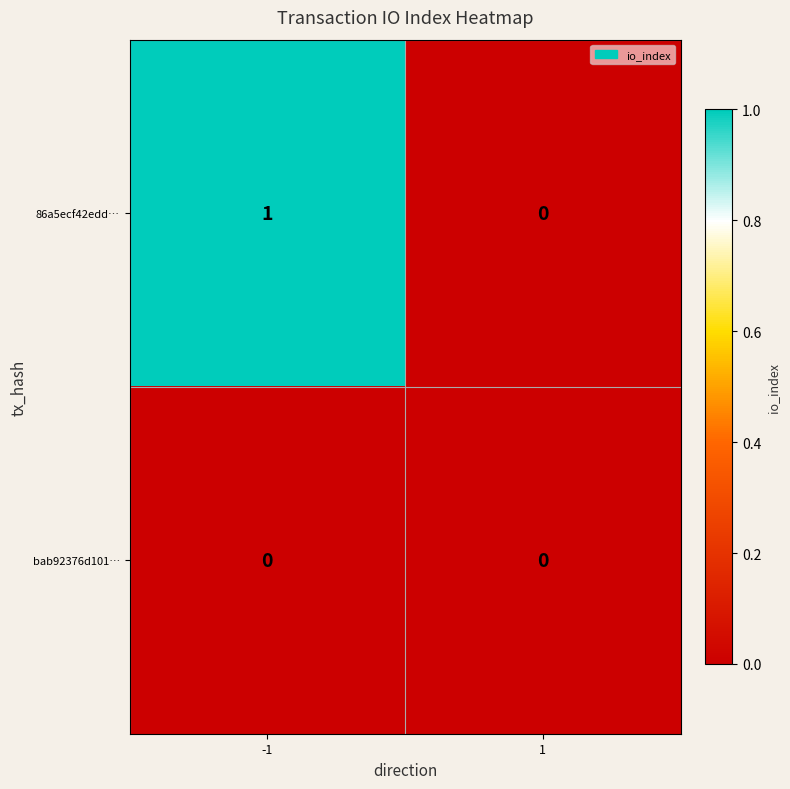

List the series in order of their peak value, lowest first.

bab92376d101…, 86a5ecf42edd…